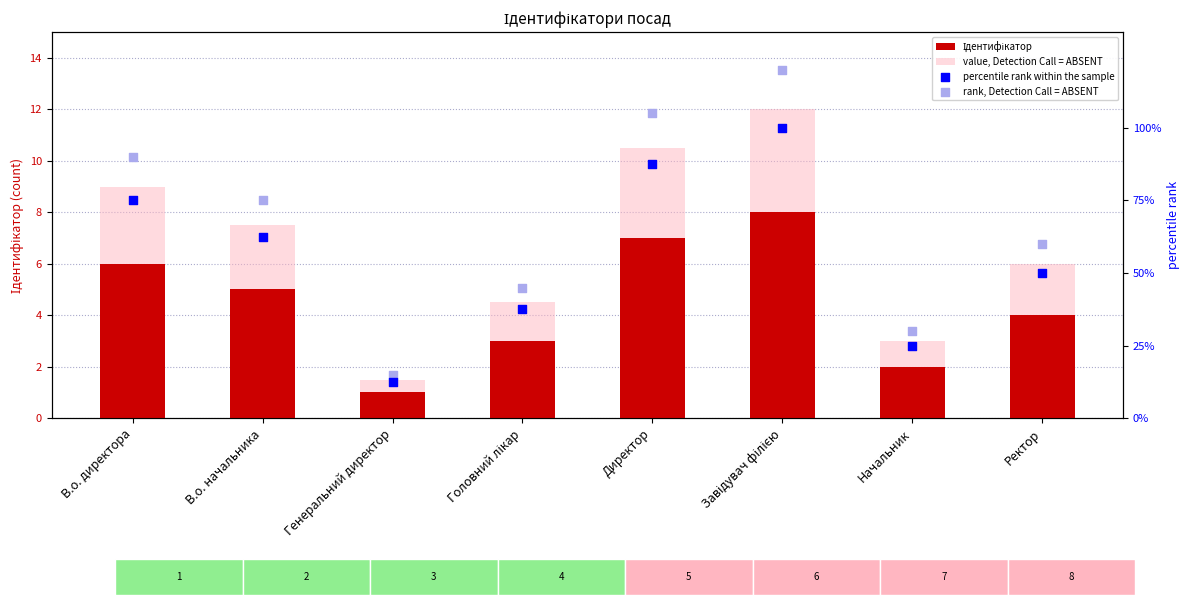

Which series contains the highest Y value?

rank, Detection Call = ABSENT